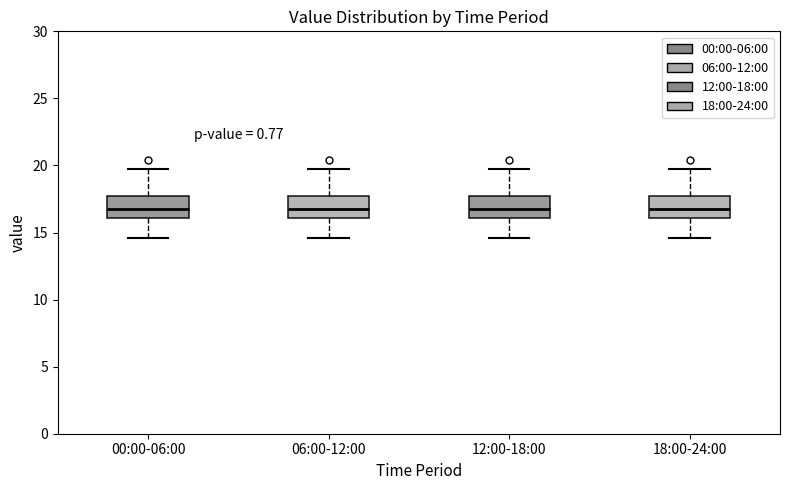

Reading left to right, transcribe this box plot: for each box, give where its median line is, the range the box spans, and where its two whiskers end, as read against the y-axis. The values are not printed on the chart, so give them approximately, as read against the axis.

00:00-06:00: median 16.5, box 16.0 to 17.5, whiskers 14.5 to 19.5
06:00-12:00: median 16.5, box 16.0 to 17.5, whiskers 14.5 to 19.5
12:00-18:00: median 16.5, box 16.0 to 17.5, whiskers 14.5 to 19.5
18:00-24:00: median 16.5, box 16.0 to 17.5, whiskers 14.5 to 19.5